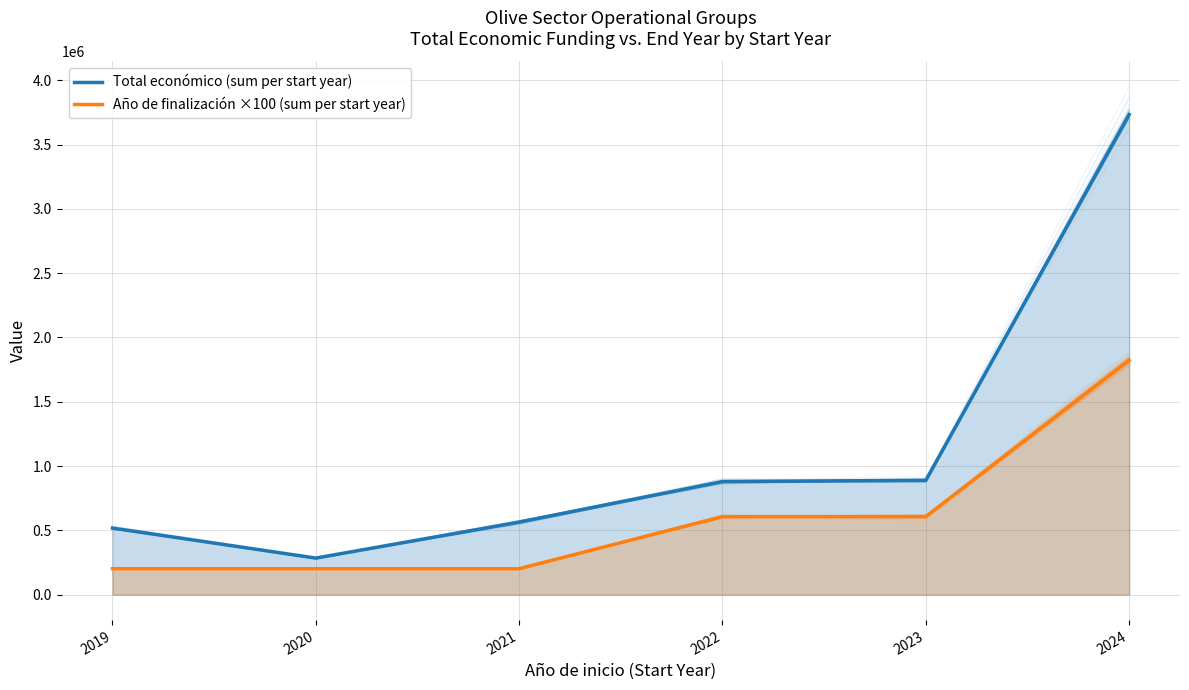

What is the sum of all Total económico (sum per start year) values?

6869610